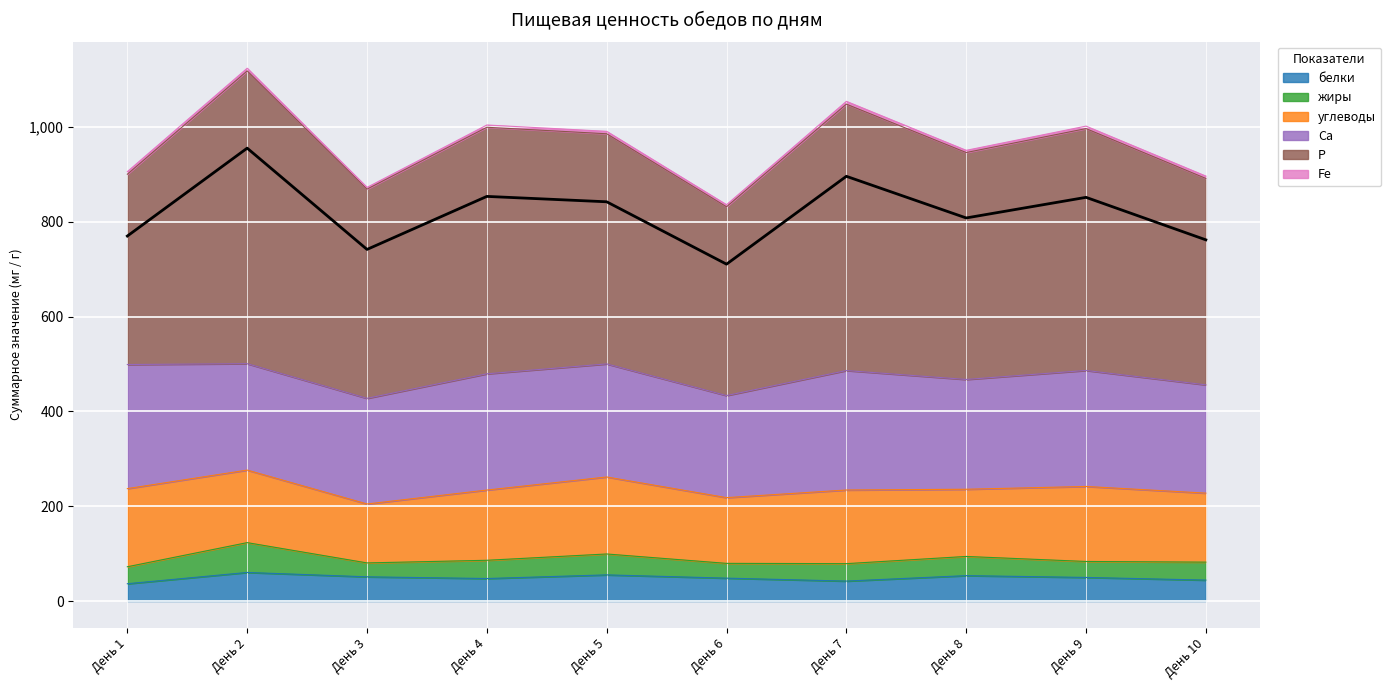

At which category does белки reach its first local peak?

День 2